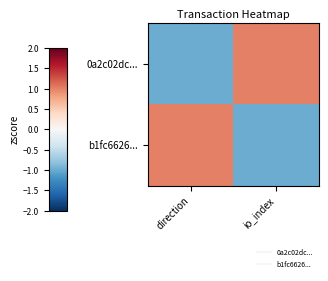

Reading left to right, transcribe all the data shown in this chart.

0a2c02dc...: direction=-1	io_index=1
b1fc6626...: direction=1	io_index=-1